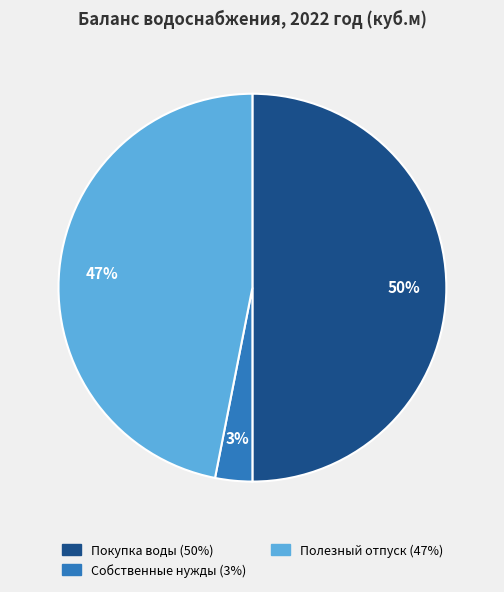

To the nearest percent, what is the difference between the largest and smallest slice percentages?

47%